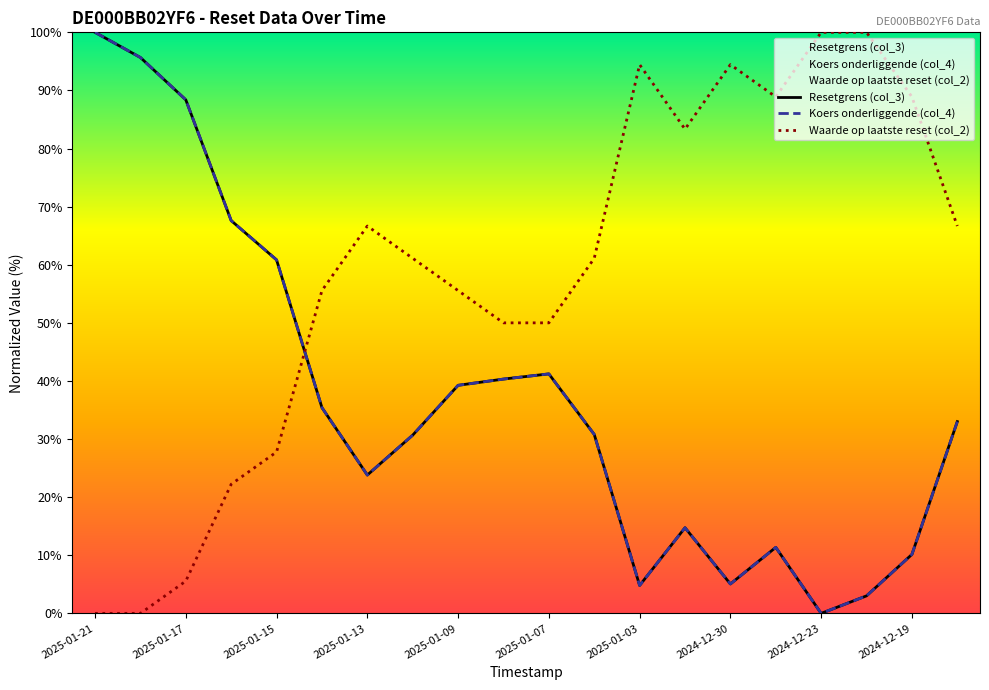

Reading left to right, extract all data points from this chart.

Resetgrens (col_3): 2025-01-21=100.0	2025-01-20=95.7	2025-01-17=88.4	2025-01-16=67.6	2025-01-15=60.8	2025-01-14=35.4	2025-01-13=23.8	2025-01-10=30.7	2025-01-09=39.2	2025-01-08=40.3	2025-01-07=41.2	2025-01-06=30.8	2025-01-03=4.8	2025-01-02=14.7	2024-12-30=5.1	2024-12-27=11.4	2024-12-23=0.0	2024-12-20=3.0	2024-12-19=10.1	2024-12-18=33.0
Koers onderliggende (col_4): 2025-01-21=100.0	2025-01-20=95.7	2025-01-17=88.4	2025-01-16=67.6	2025-01-15=60.8	2025-01-14=35.4	2025-01-13=23.8	2025-01-10=30.7	2025-01-09=39.2	2025-01-08=40.3	2025-01-07=41.2	2025-01-06=30.8	2025-01-03=4.8	2025-01-02=14.7	2024-12-30=5.1	2024-12-27=11.4	2024-12-23=0.0	2024-12-20=3.0	2024-12-19=10.1	2024-12-18=33.0
Waarde op laatste reset (col_2): 2025-01-21=0.0	2025-01-20=0.0	2025-01-17=5.6	2025-01-16=22.2	2025-01-15=27.8	2025-01-14=55.6	2025-01-13=66.7	2025-01-10=61.1	2025-01-09=55.6	2025-01-08=50.0	2025-01-07=50.0	2025-01-06=61.1	2025-01-03=94.4	2025-01-02=83.3	2024-12-30=94.4	2024-12-27=88.9	2024-12-23=100.0	2024-12-20=100.0	2024-12-19=88.9	2024-12-18=66.7